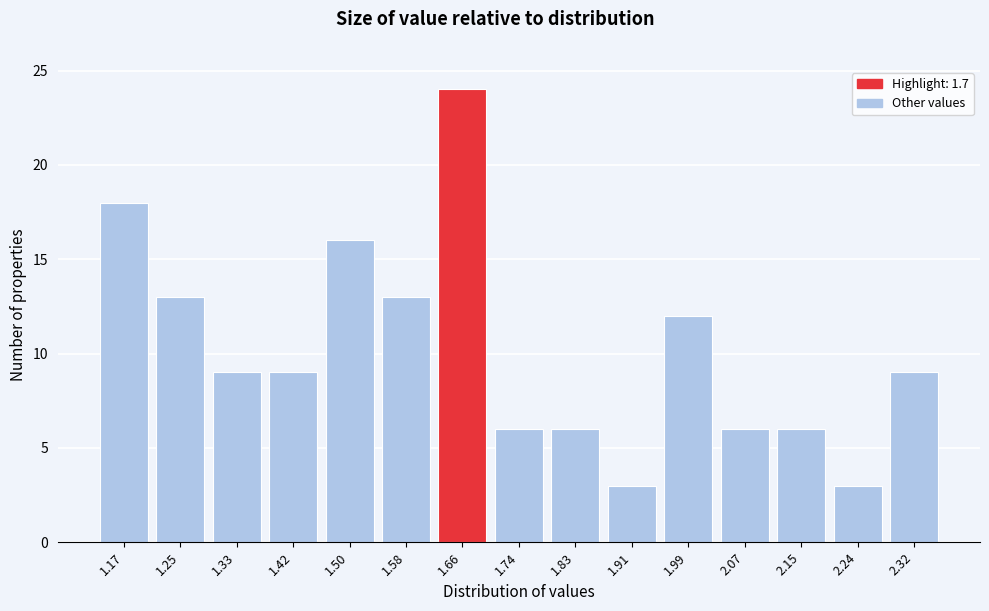

Reading left to right, list all the values displayed in this chart.

18	13	9	9	16	13	24	6	6	3	12	6	6	3	9